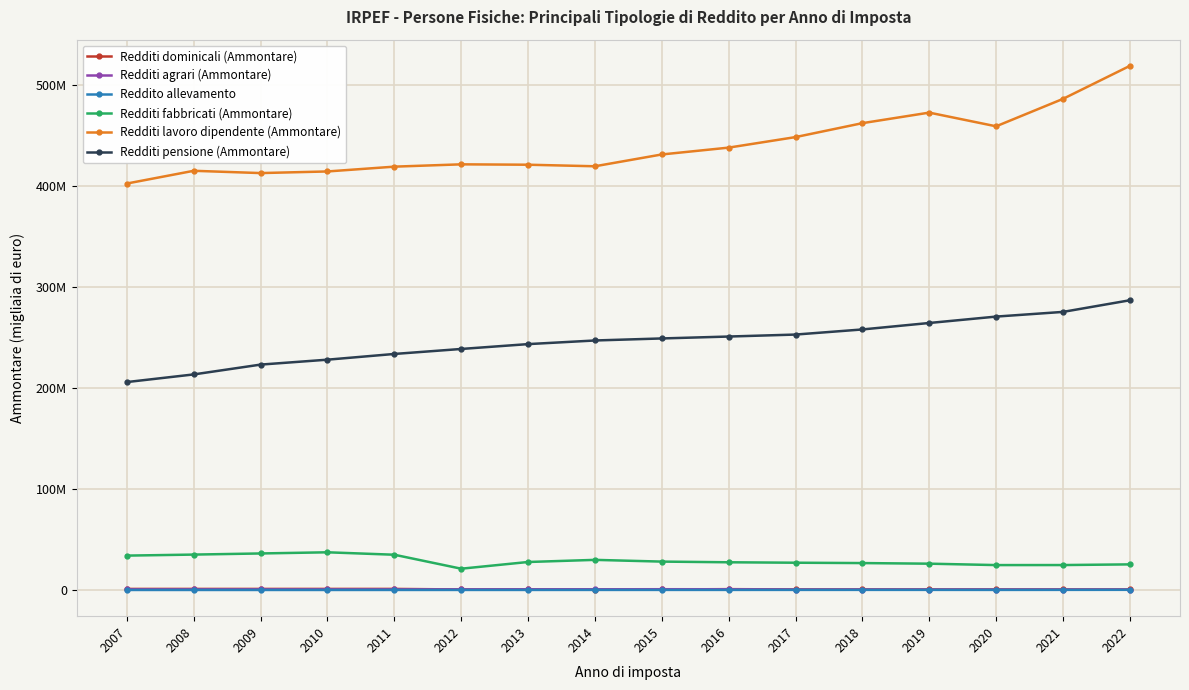

What is the difference between the second highest and minimum values in the Reddito allevamento series?

103426.5